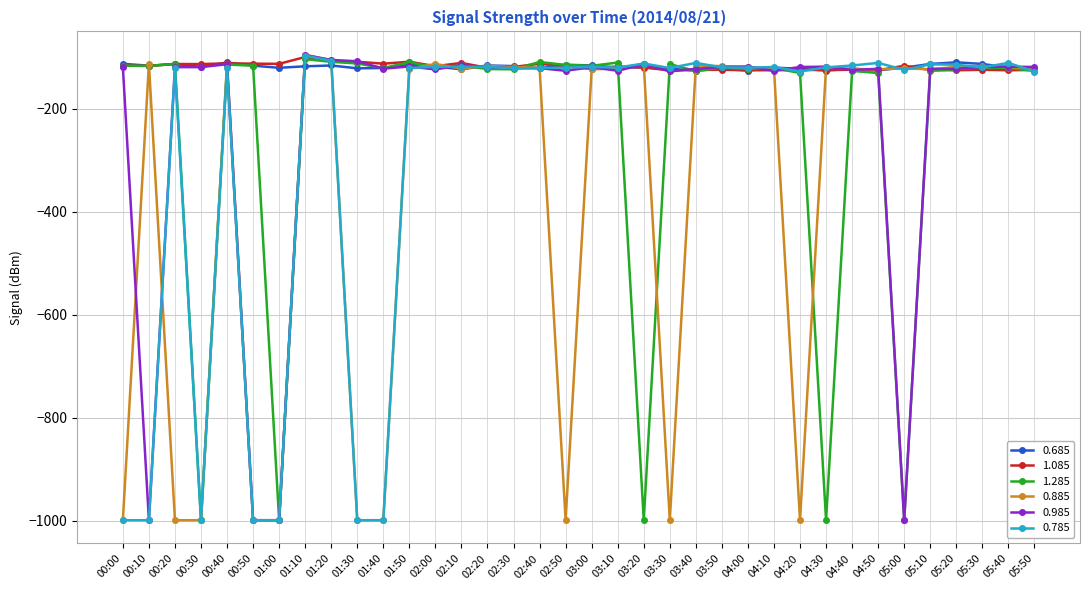

The value of 0.785 at 05:20 is -114.2. True or false?

True